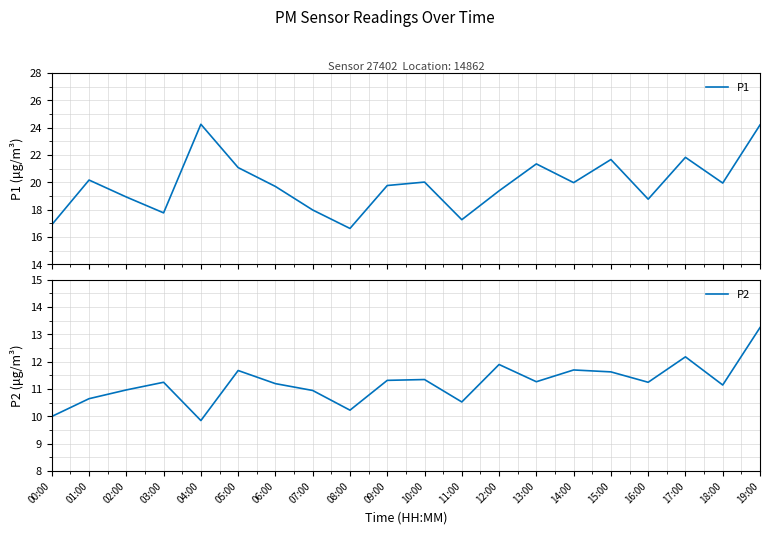

What is the total value across all series at 14:00?

31.7